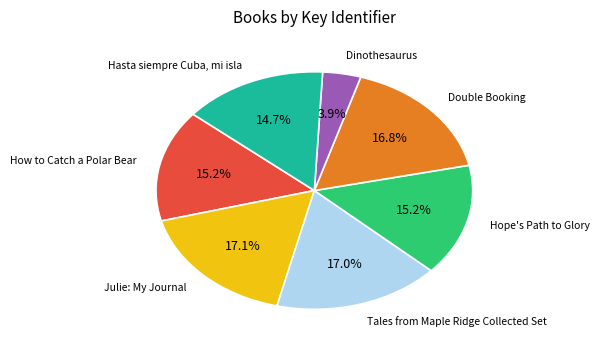

What is the smallest slice in the pie chart?

Dinothesaurus